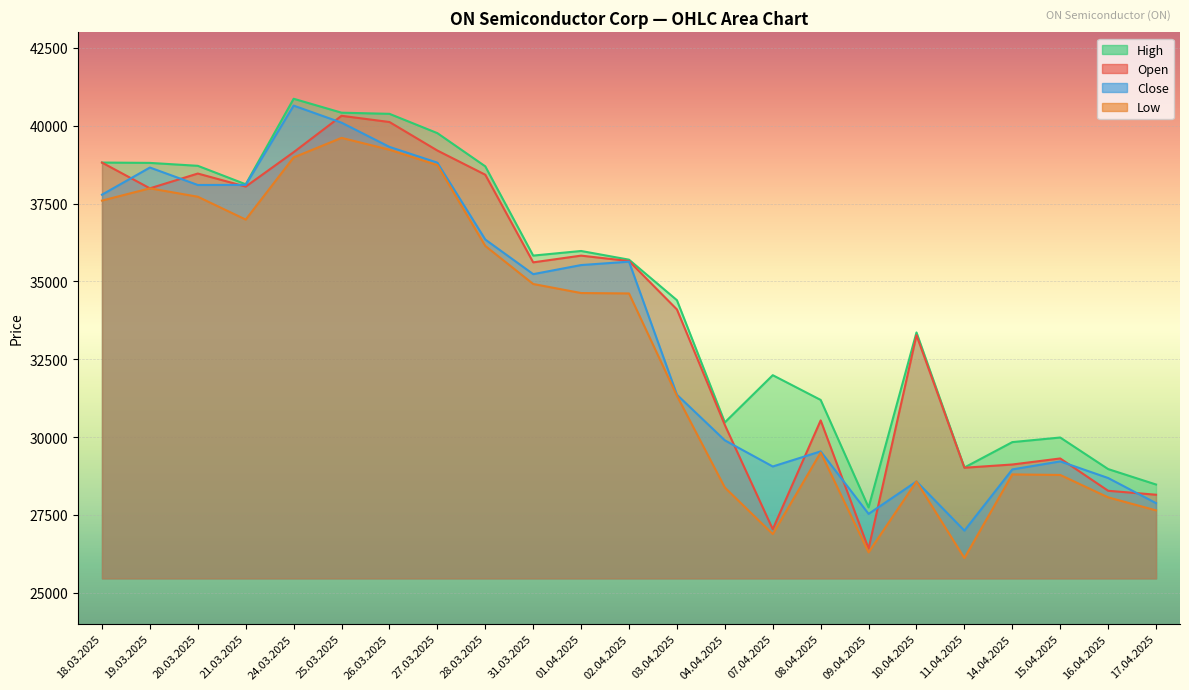

What is the sum of the Low values at 18.03.2025 and 07.04.2025?

64478